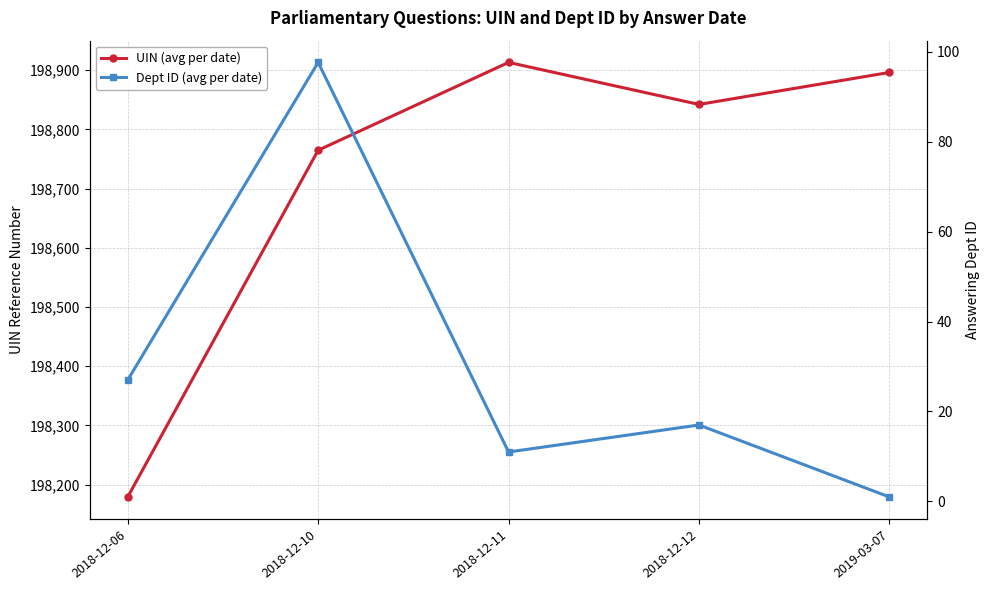

How many data points in Dept ID (avg per date) are less than 17?

2